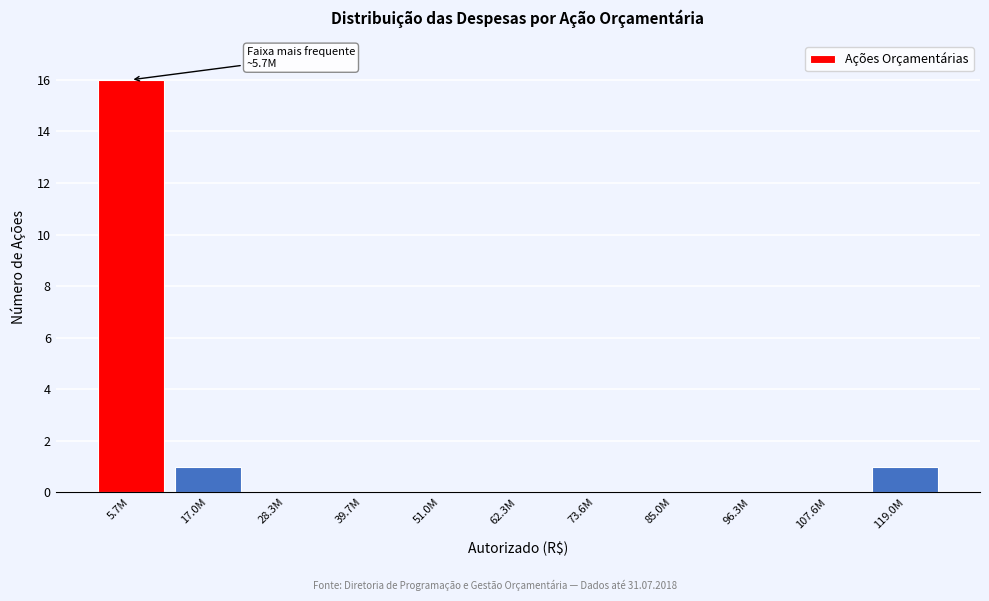

Reading left to right, transcribe all the data shown in this chart.

5.7M=16	17.0M=1	28.3M=0	39.7M=0	51.0M=0	62.3M=0	73.6M=0	85.0M=0	96.3M=0	107.6M=0	119.0M=1